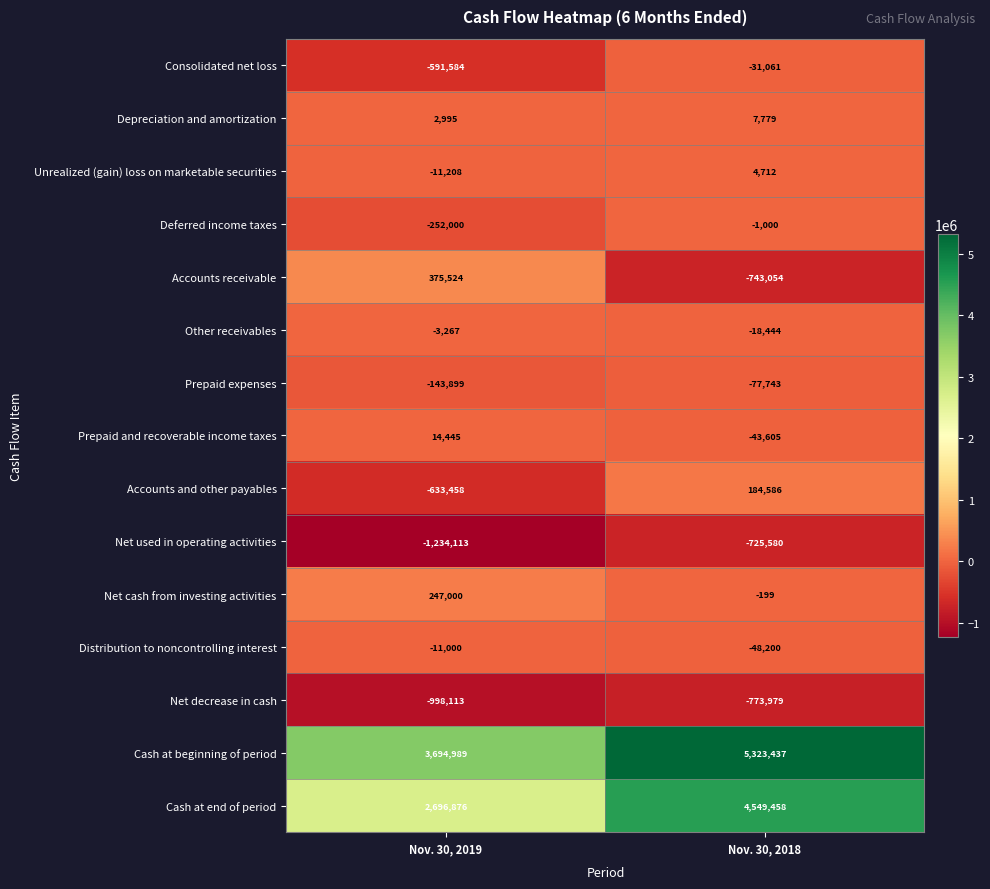

At which label does Net decrease in cash reach its peak?

Nov. 30, 2018